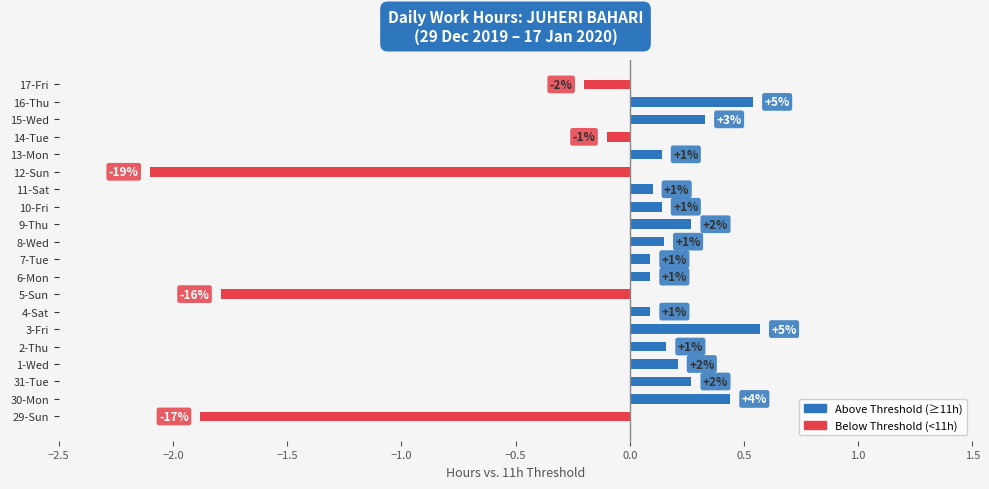

How many bars are there in total?

20